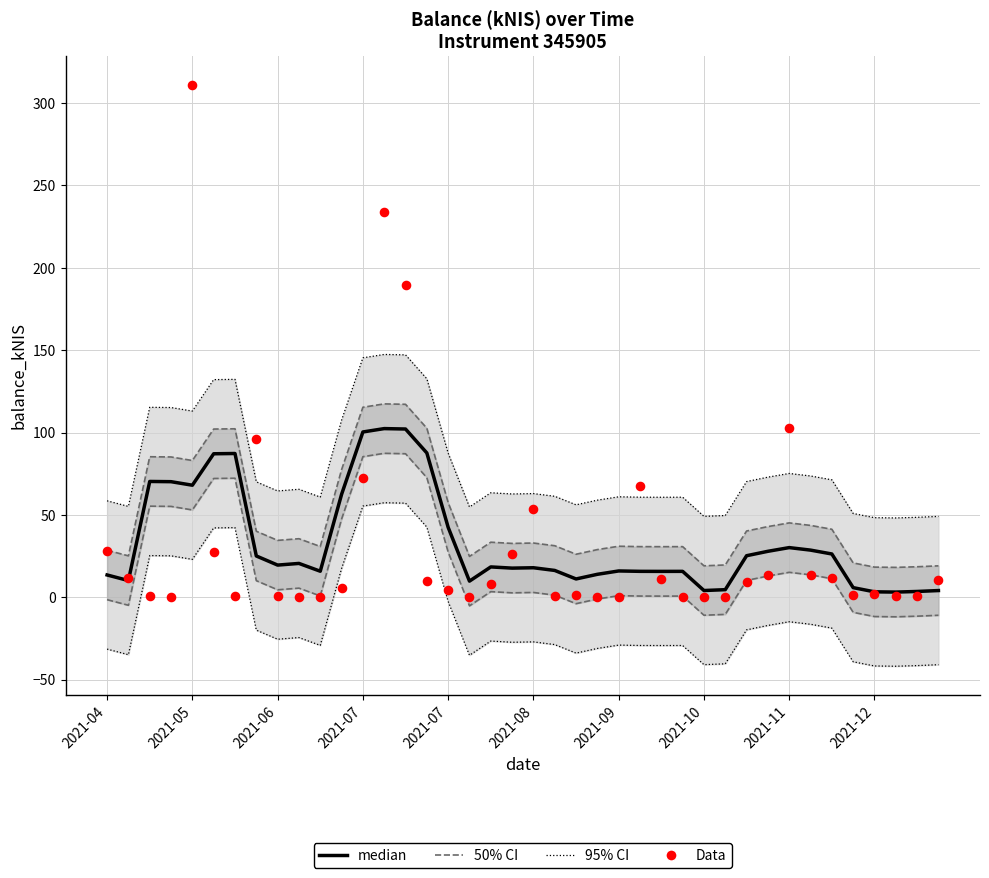

Which series contains the highest Y value?

Data